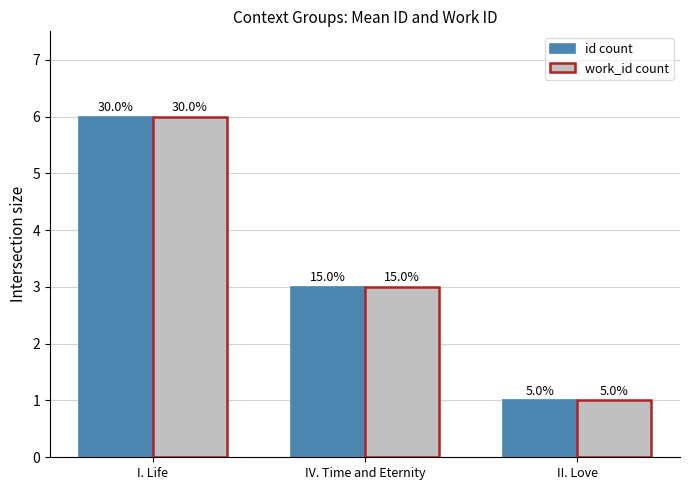

At which category is the sum across all series the highest?

I. Life